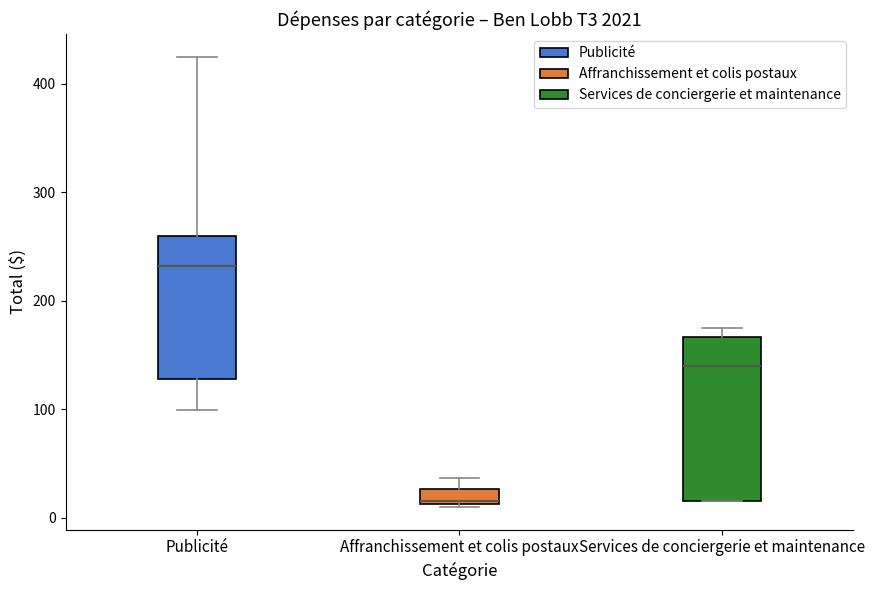

Which box is the tallest, from its lower edge to its upper edge?

Services de conciergerie et maintenance